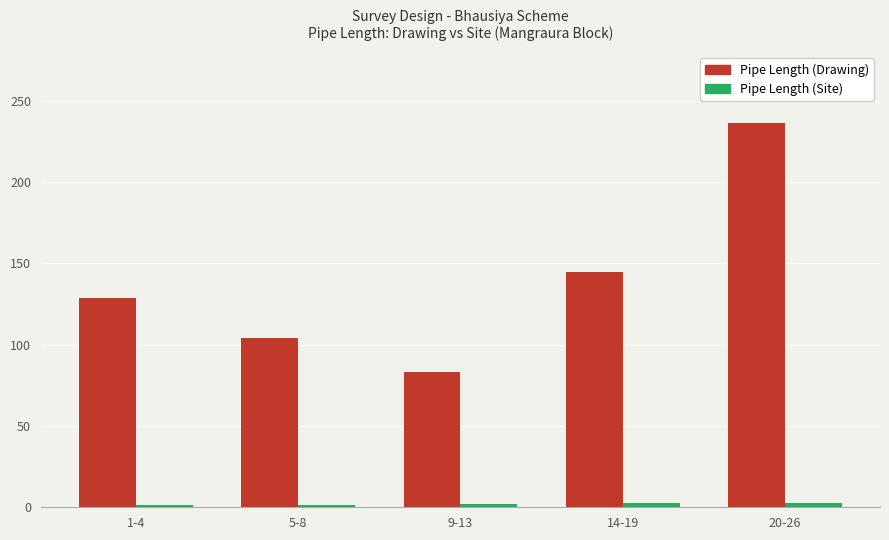

At which label does Pipe Length (Drawing) reach its minimum?

9-13